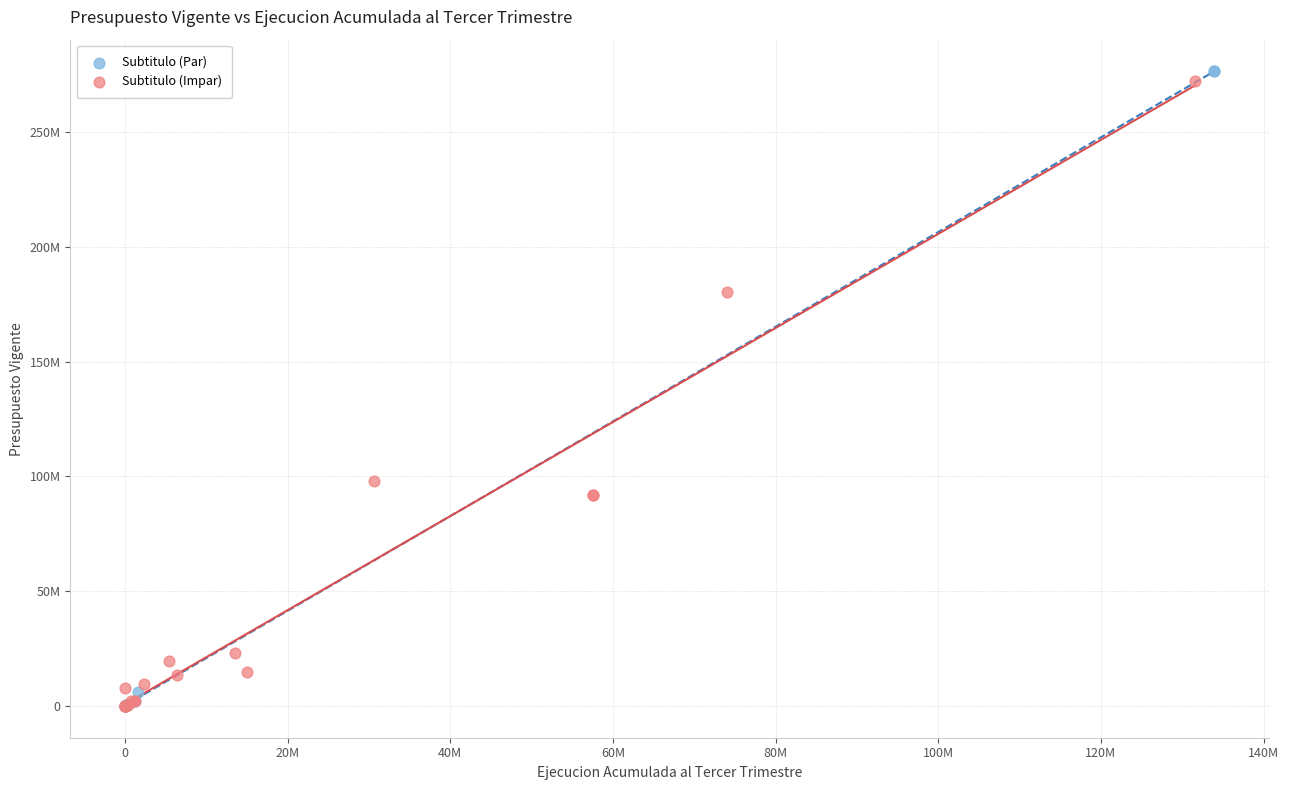

What are all the series names shown in the legend?

Subtitulo (Par), Subtitulo (Impar)